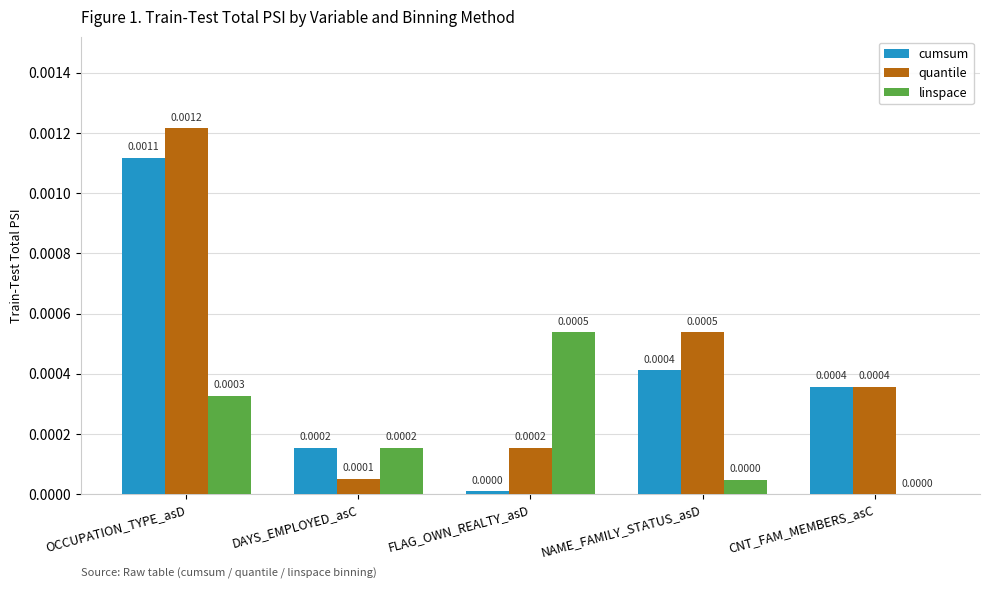

Between FLAG_OWN_REALTY_asD and CNT_FAM_MEMBERS_asC, which series saw the biggest shift?

linspace